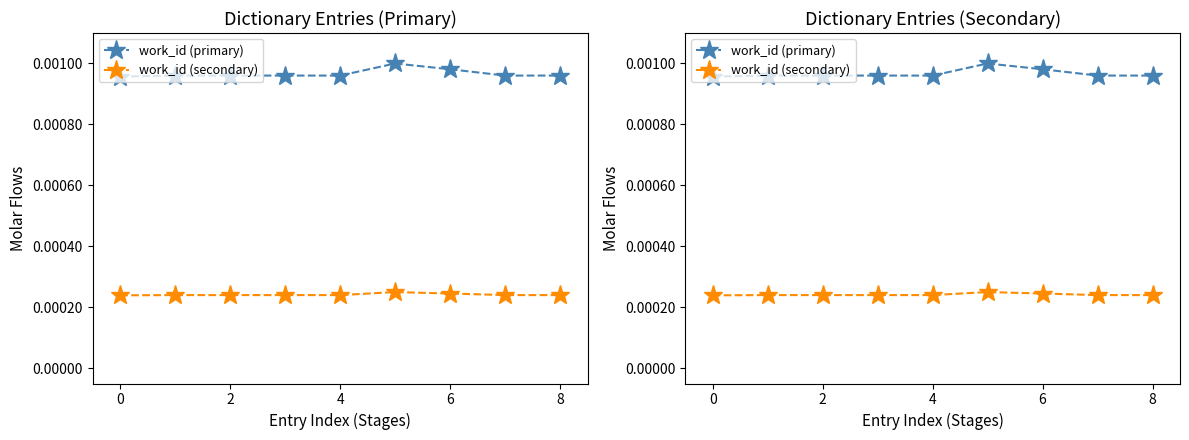

Which has a higher value, 7 or 8?

7